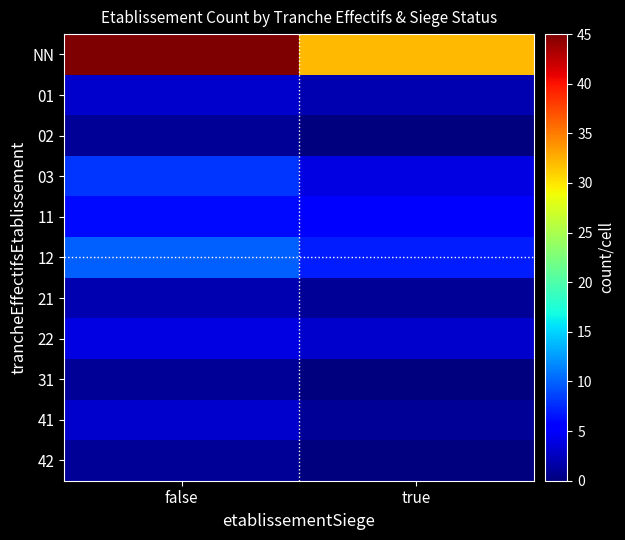

Count the number of categories in the chart.

2